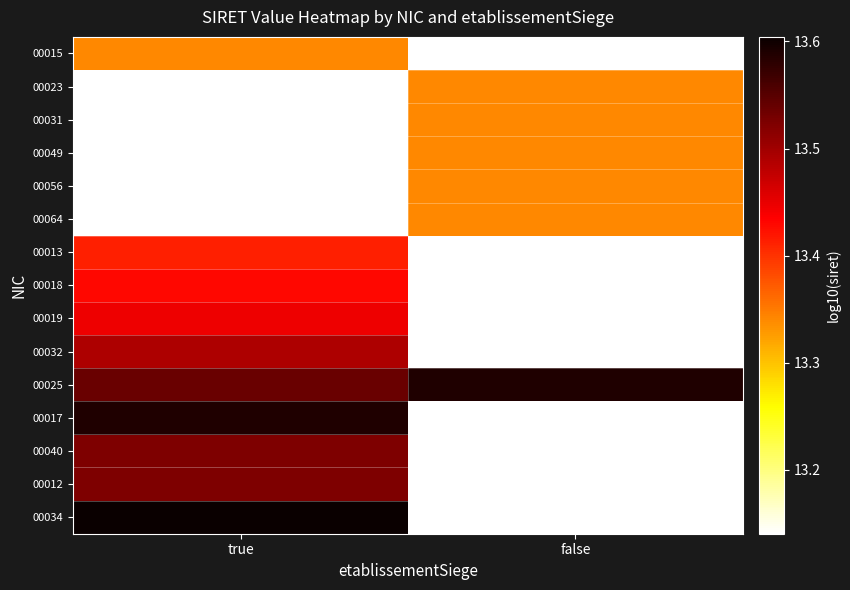

How many distinct data groups are displayed?

15